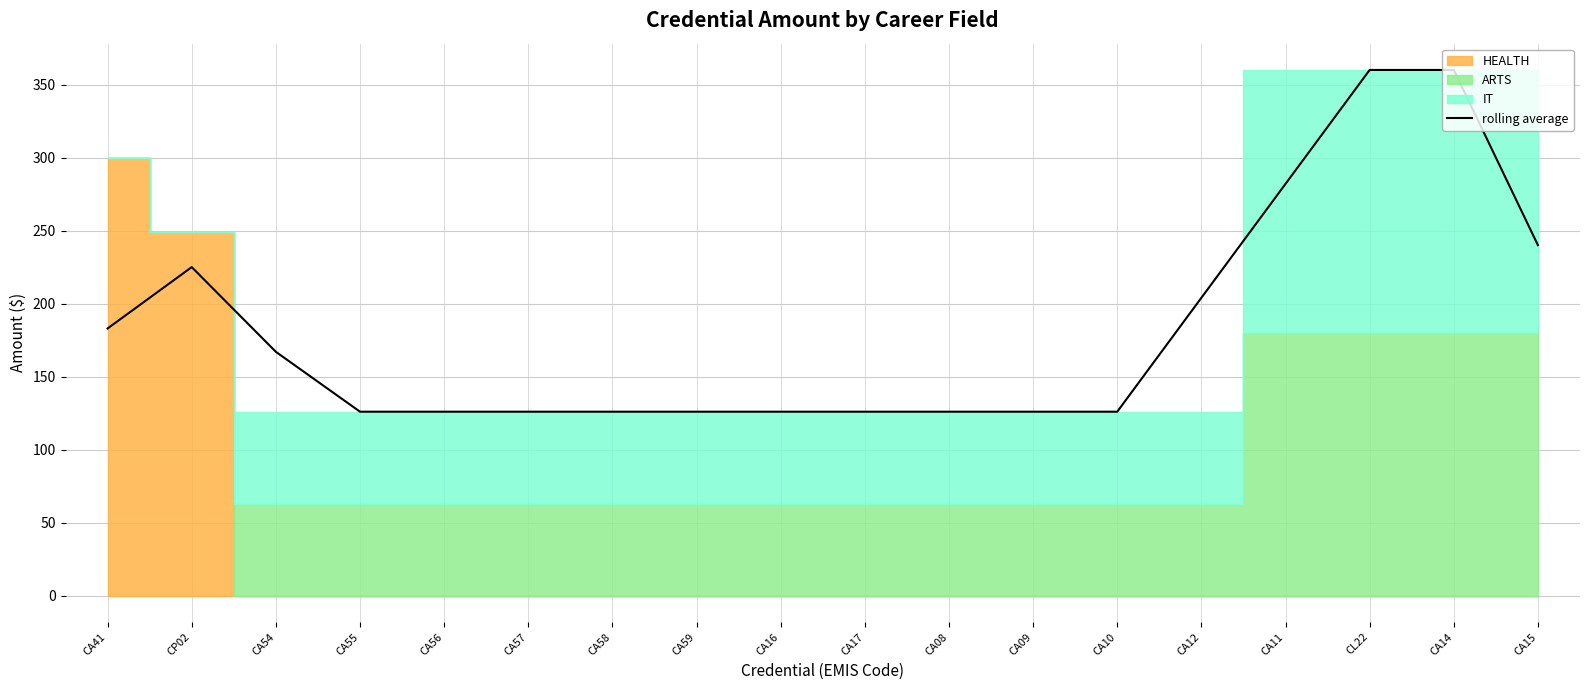

How many categories are shown in the chart?

18